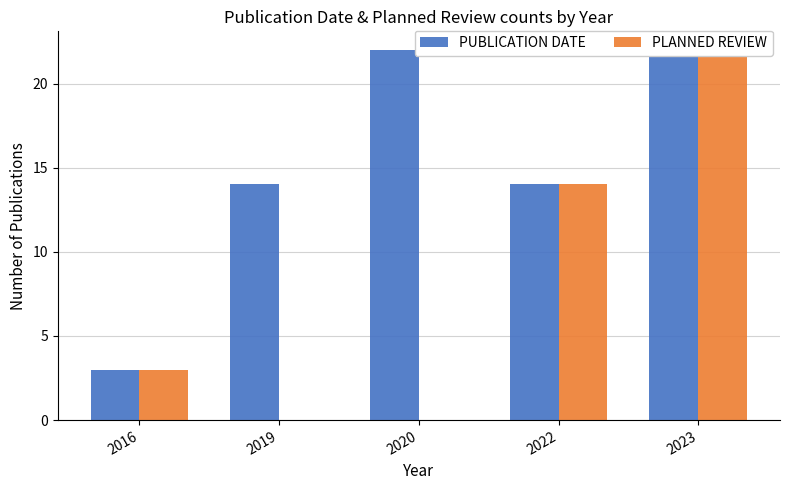

Is it true that PLANNED REVIEW equals 14 at 2022?

True